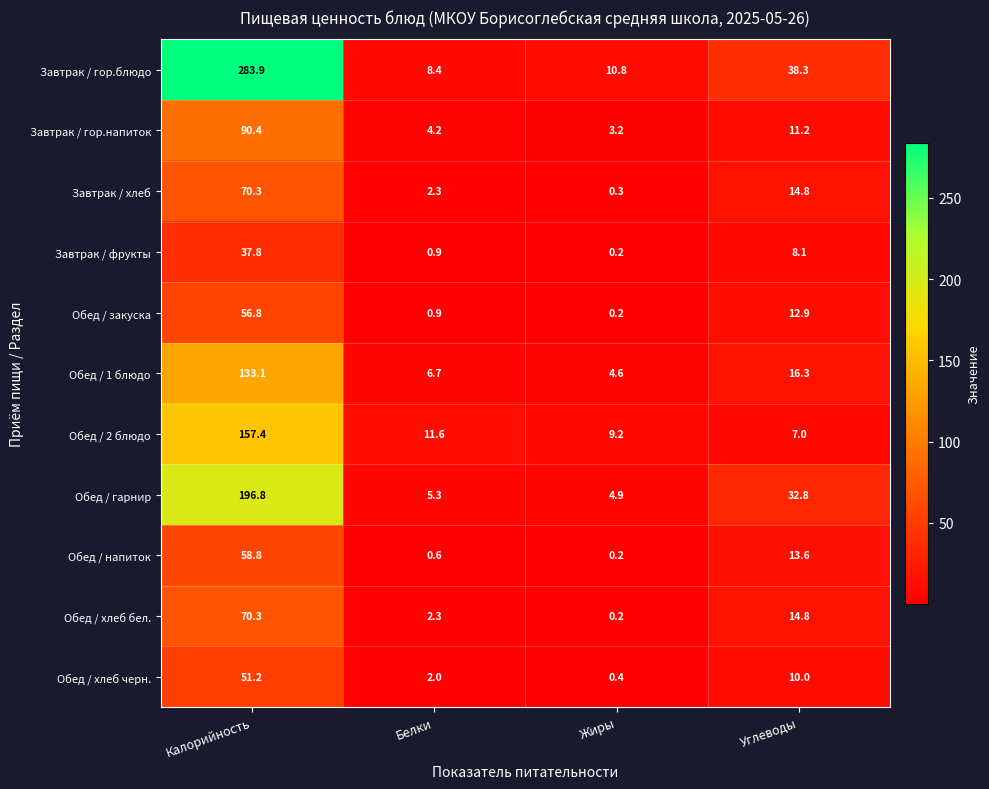

What is the difference between the Завтрак / фрукты values at Белки and Калорийность?

36.9